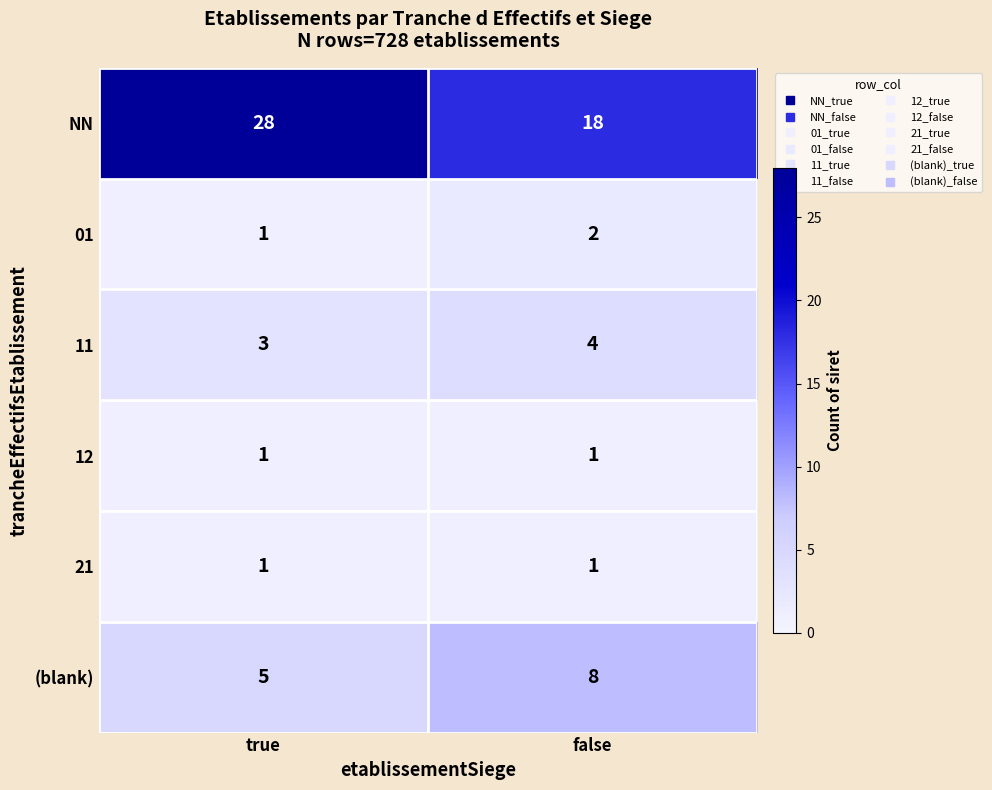

What is the total value across all series at false?

34